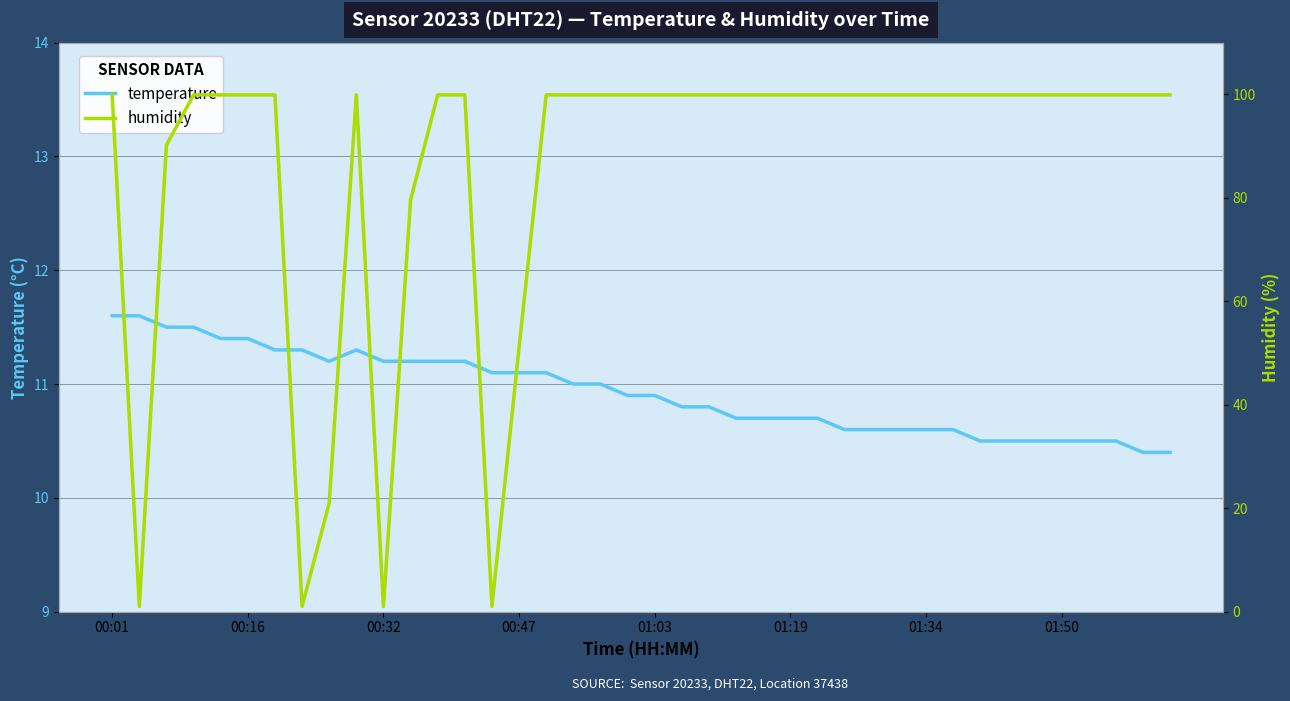

How many data points in humidity are less than 99?

8